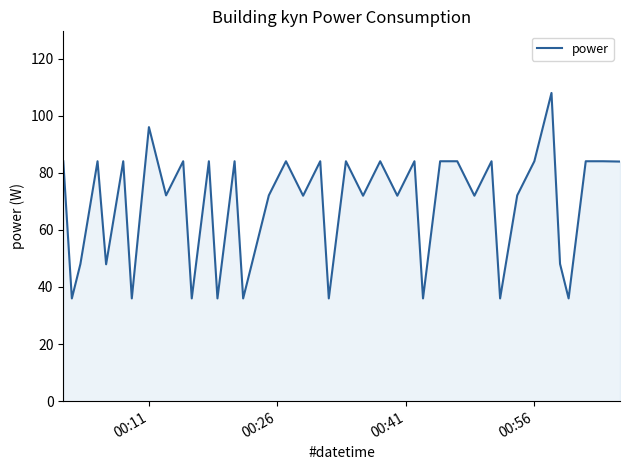

How many categories are shown in the chart?

40